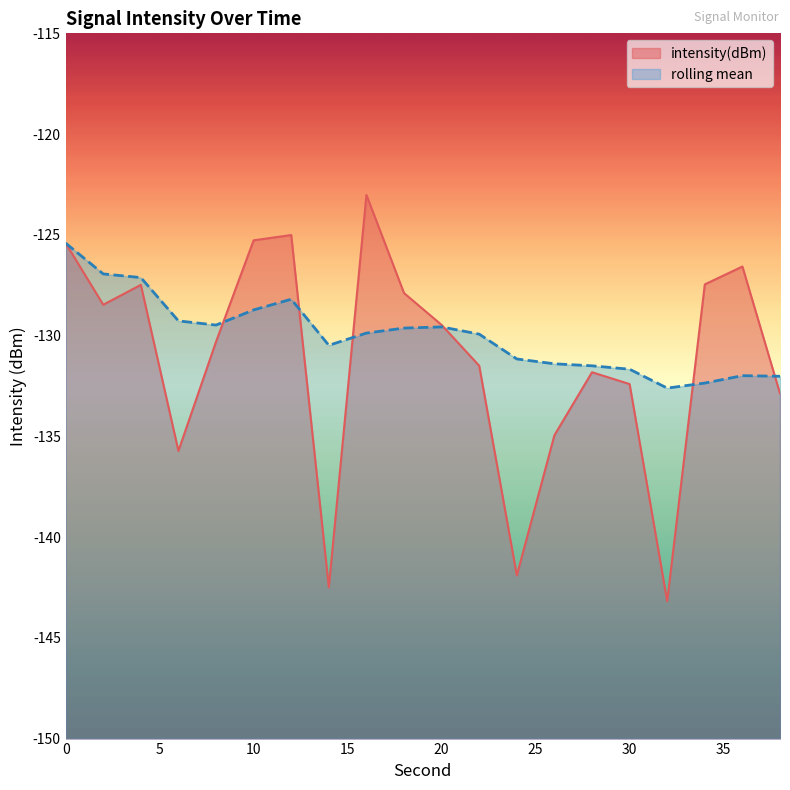

The intensity(dBm) series shows -83.0 at 4. True or false?

False